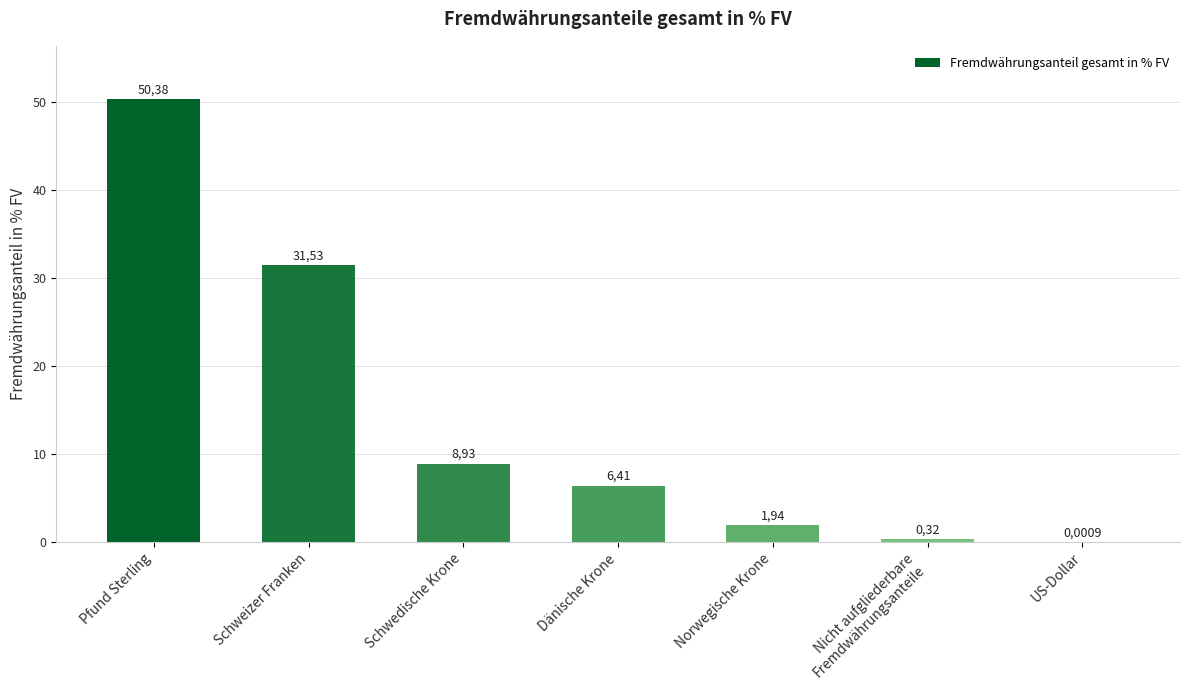

What is the difference between the values at Norwegische Krone and Nicht aufgliederbare
Fremdwährungsanteile?

1.6